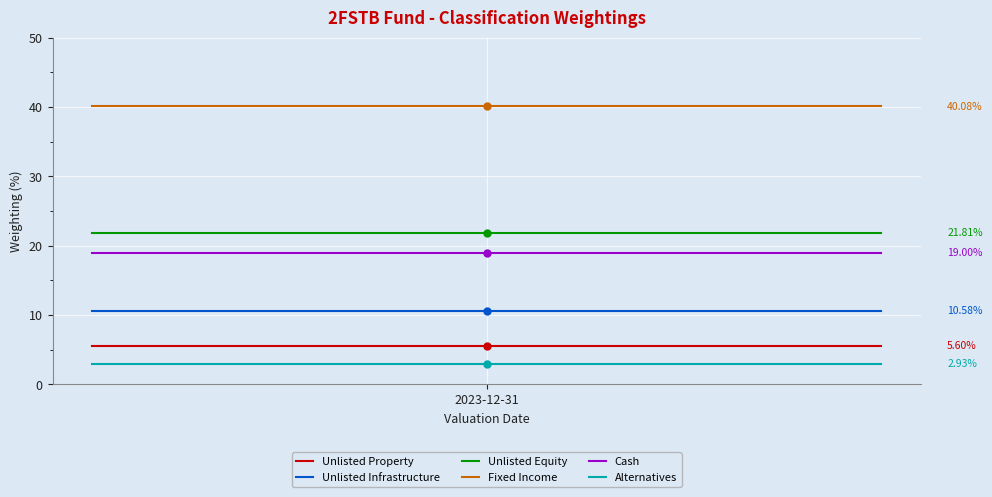

Which series has the largest total across all categories?

Fixed Income